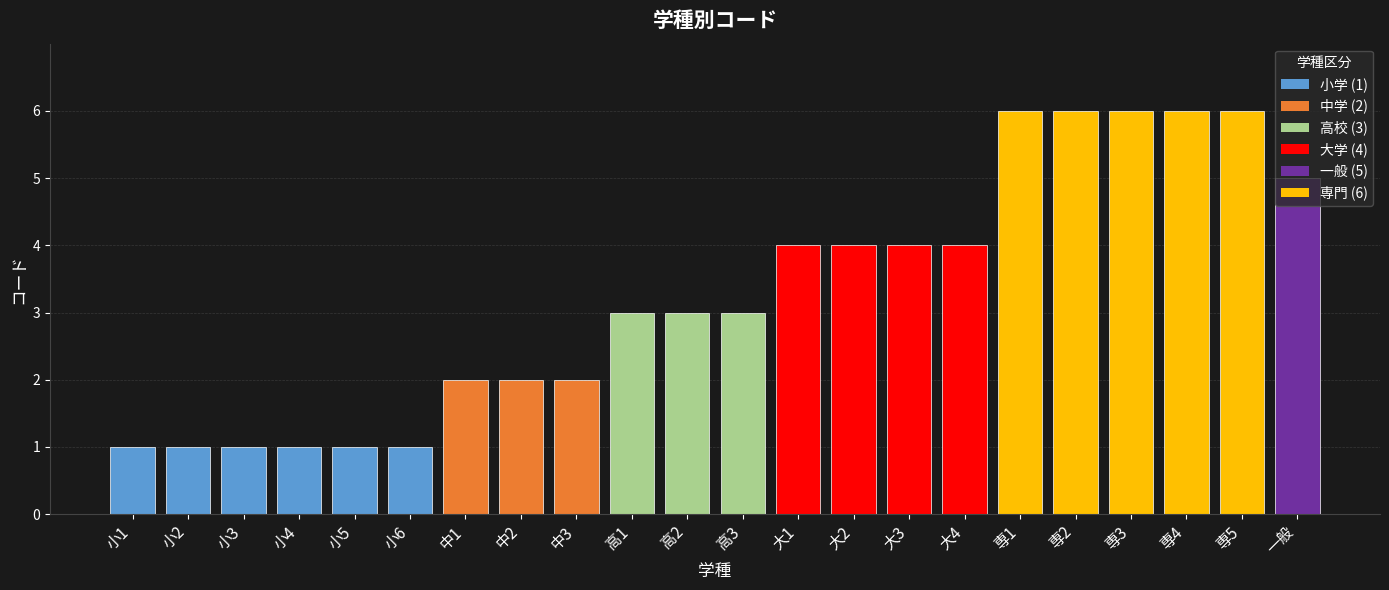

What position from the right is 一般?

1